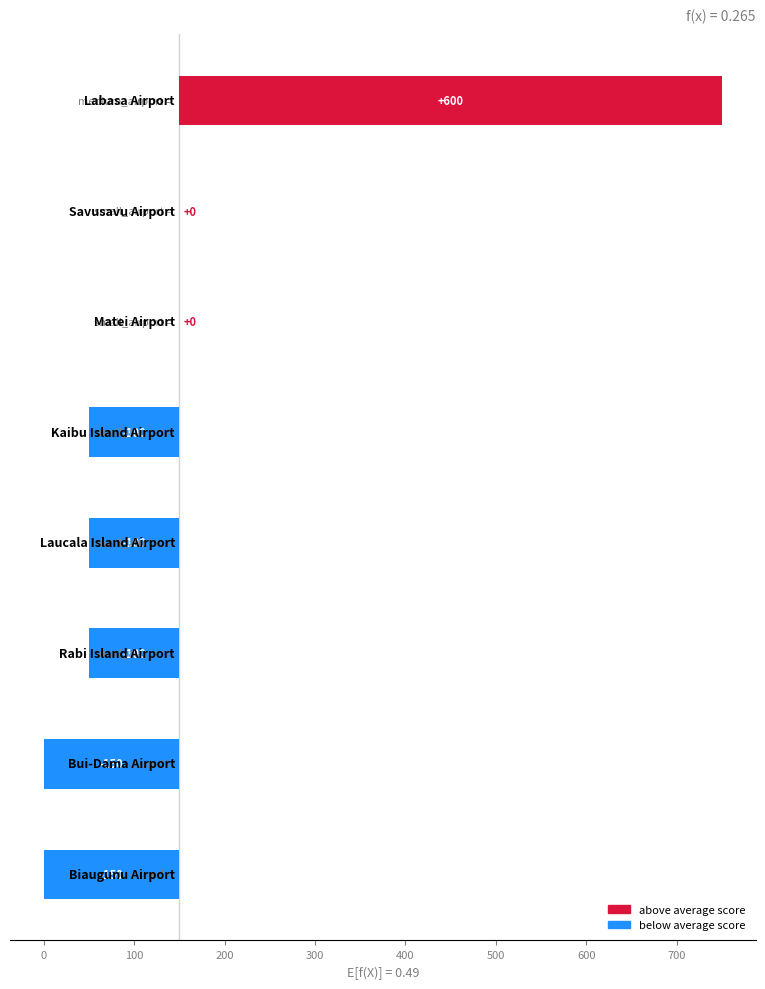

Count the number of values greater than -100.

3